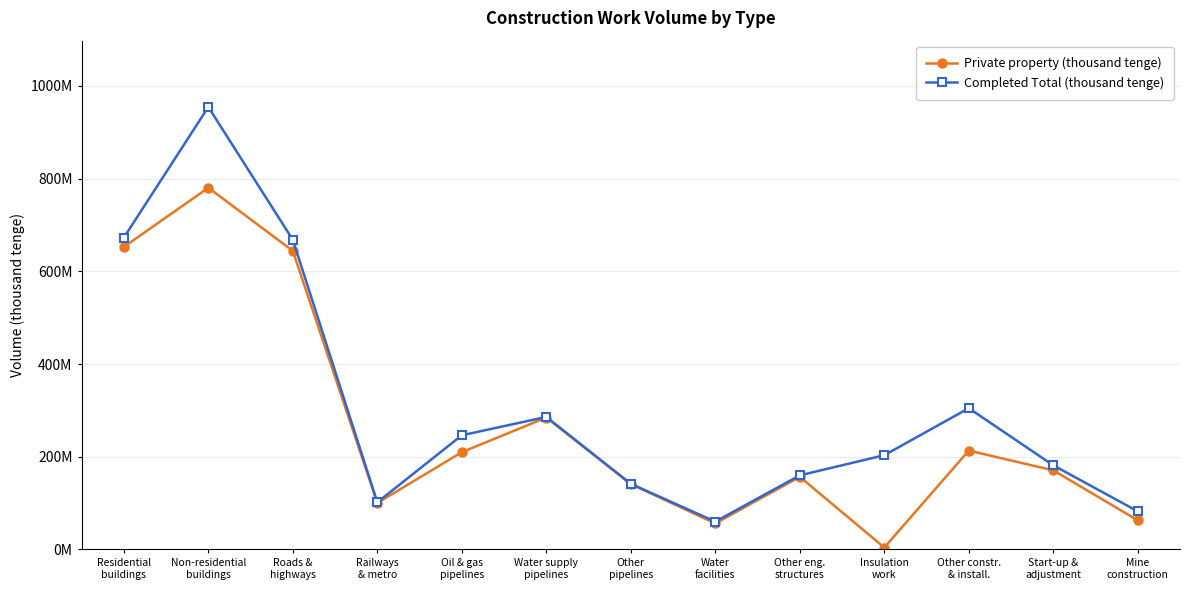

What is the lowest value of the Completed Total (thousand tenge) series?

59897765